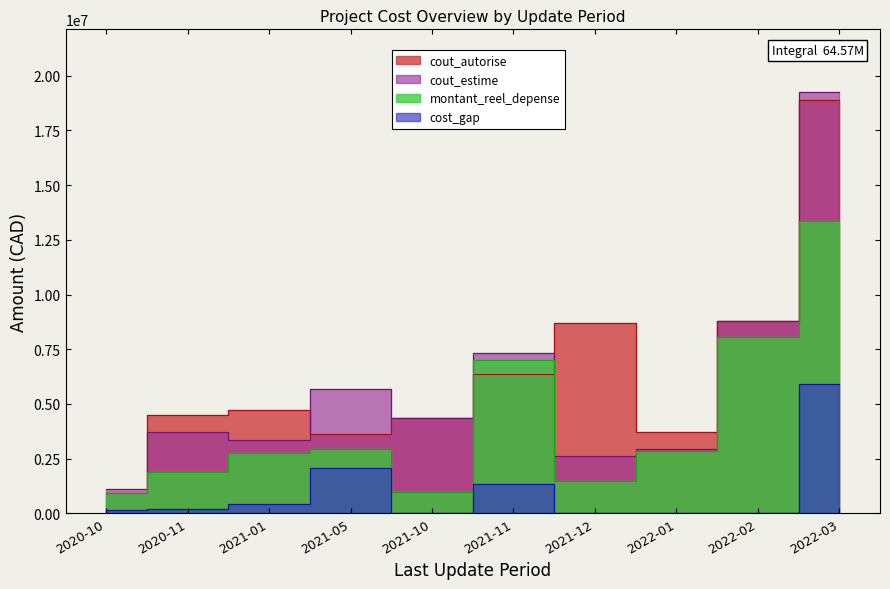

Does the chart display data point markers on the line(s)?

No